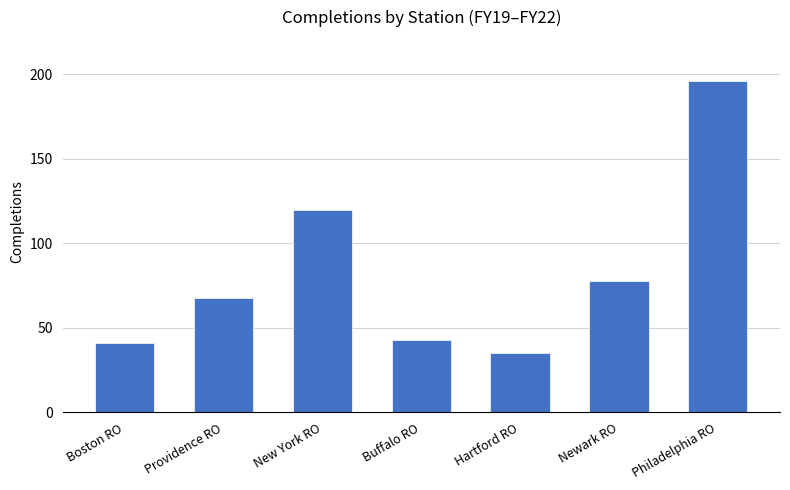

What is the average value?

83